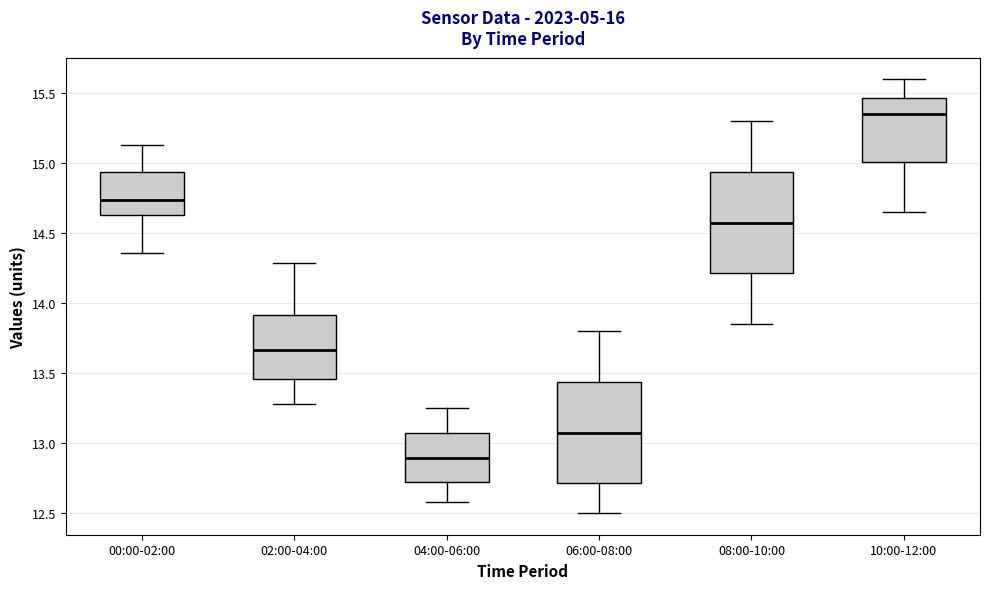

Where does the lower whisker of the box for 02:00-04:00 end on the y-axis? The values are not printed on the chart, so give them approximately, as read against the axis.

13.30